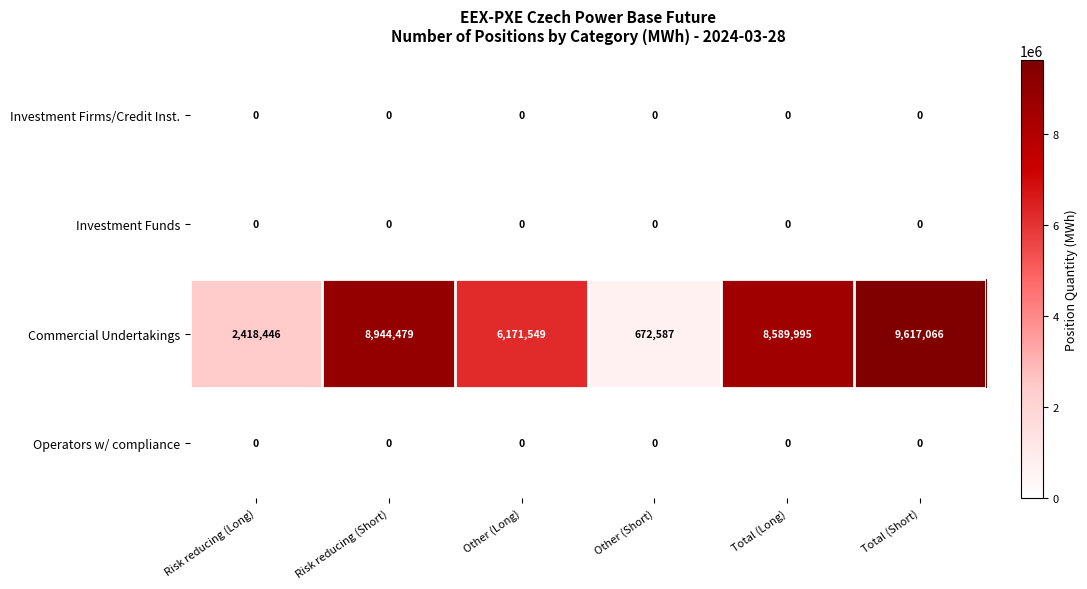

What is the minimum value for Commercial Undertakings?

672587